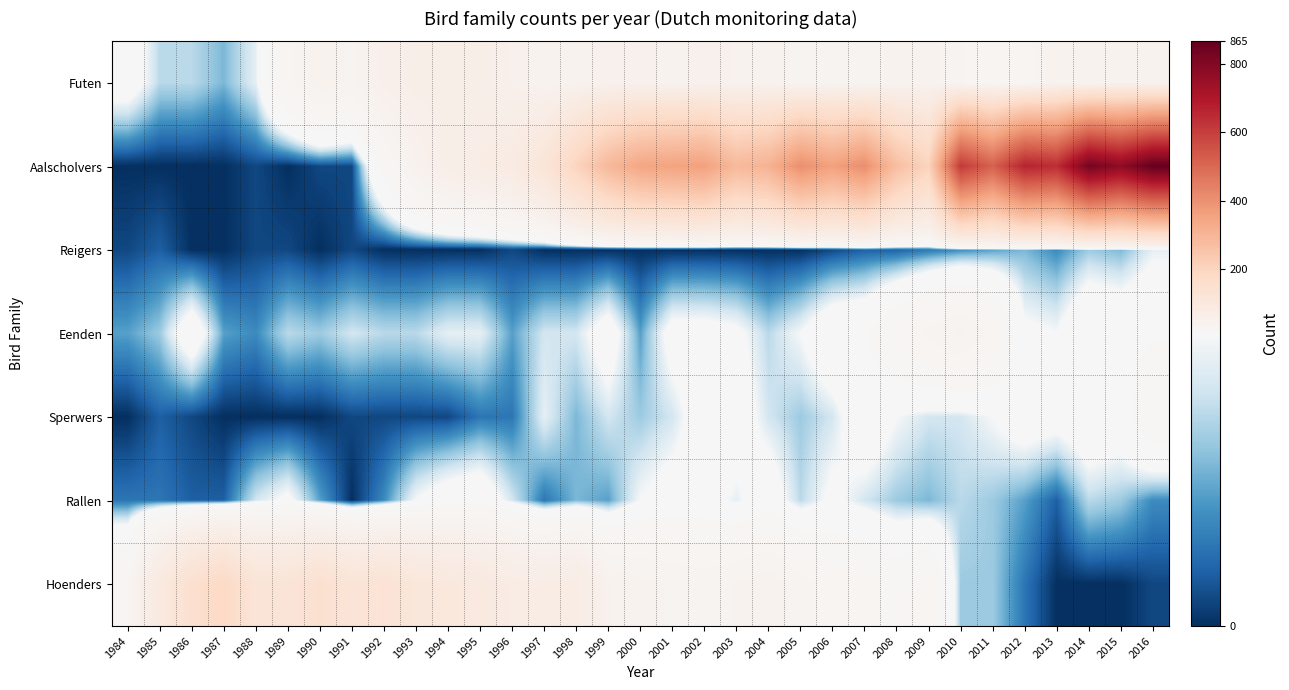

Which label corresponds to the smallest value in the chart?

1984